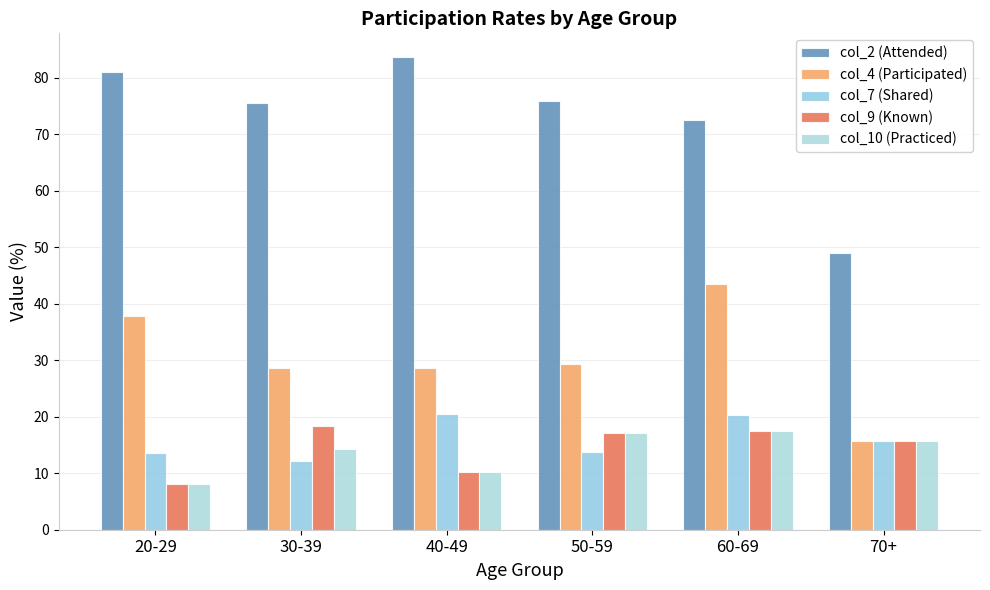

What is the minimum value for col_7 (Shared)?

12.2